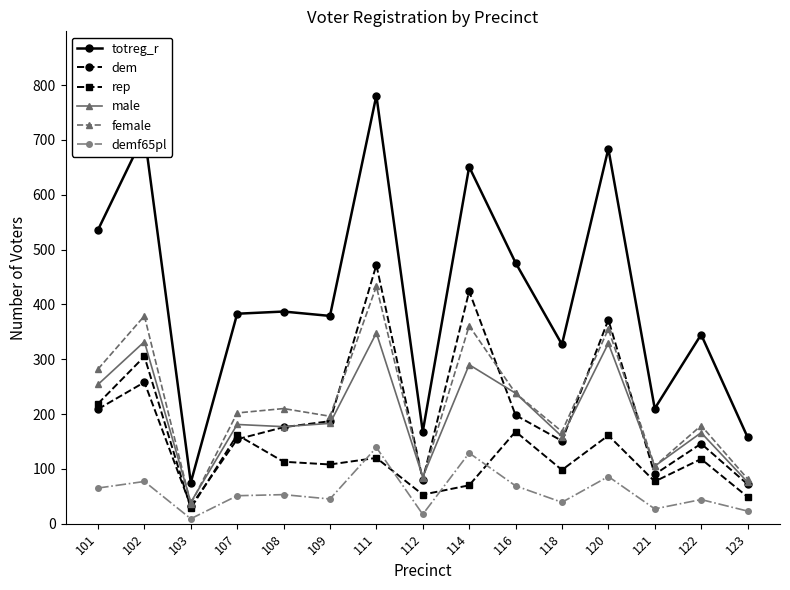

Where is the first local maximum for totreg_r?

102